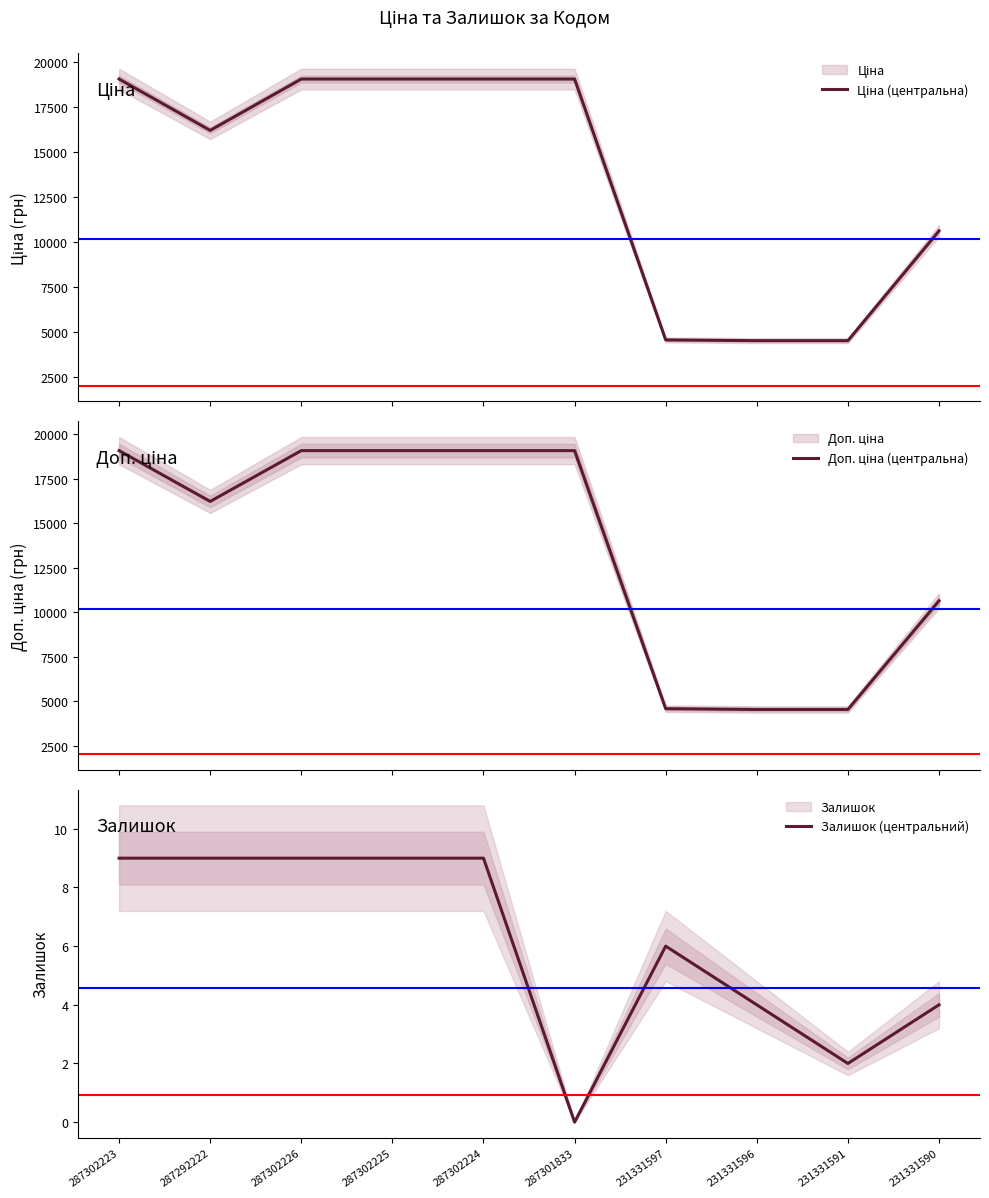

Is it true that Залишок (центральний) equals 1.9 at 287302223?

False